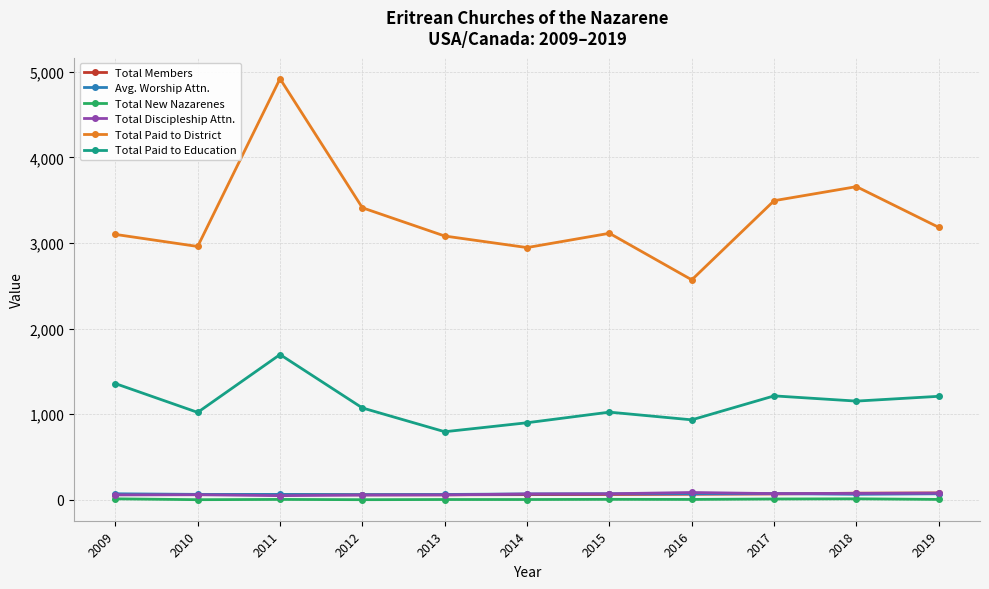

The value of Total Paid to District at 2013 is 2023. True or false?

False